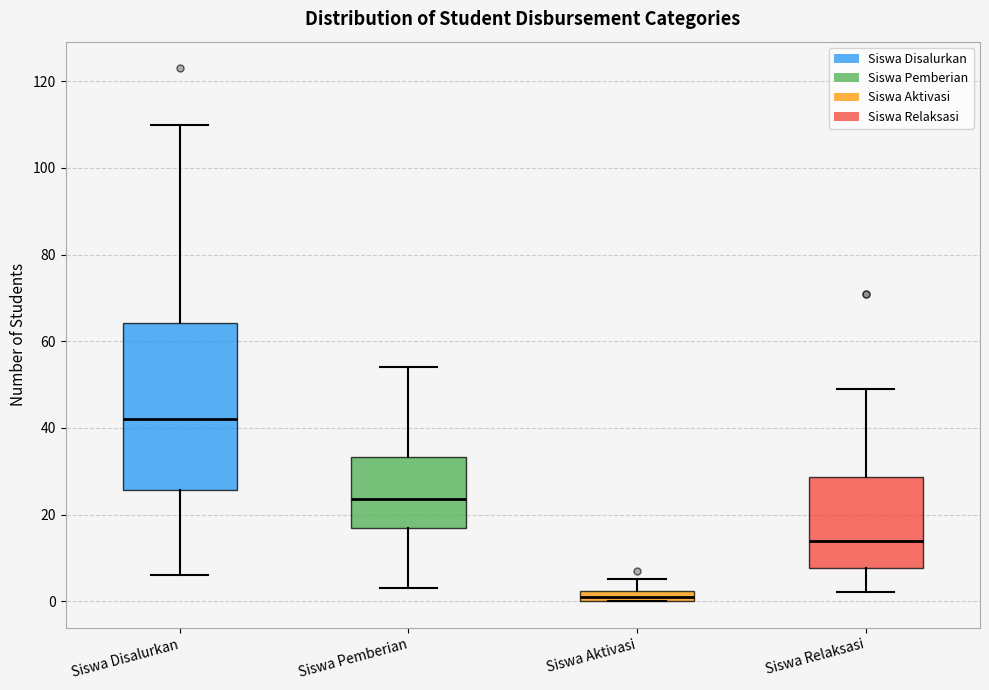

Where is the lower edge of the box for Siswa Disalurkan on the y-axis? The values are not printed on the chart, so give them approximately, as read against the axis.

26